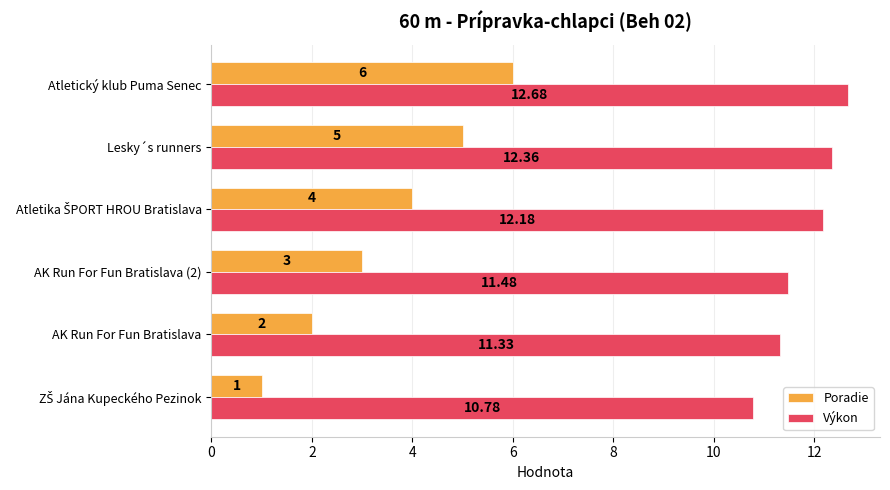

Which series has the largest total across all categories?

Výkon